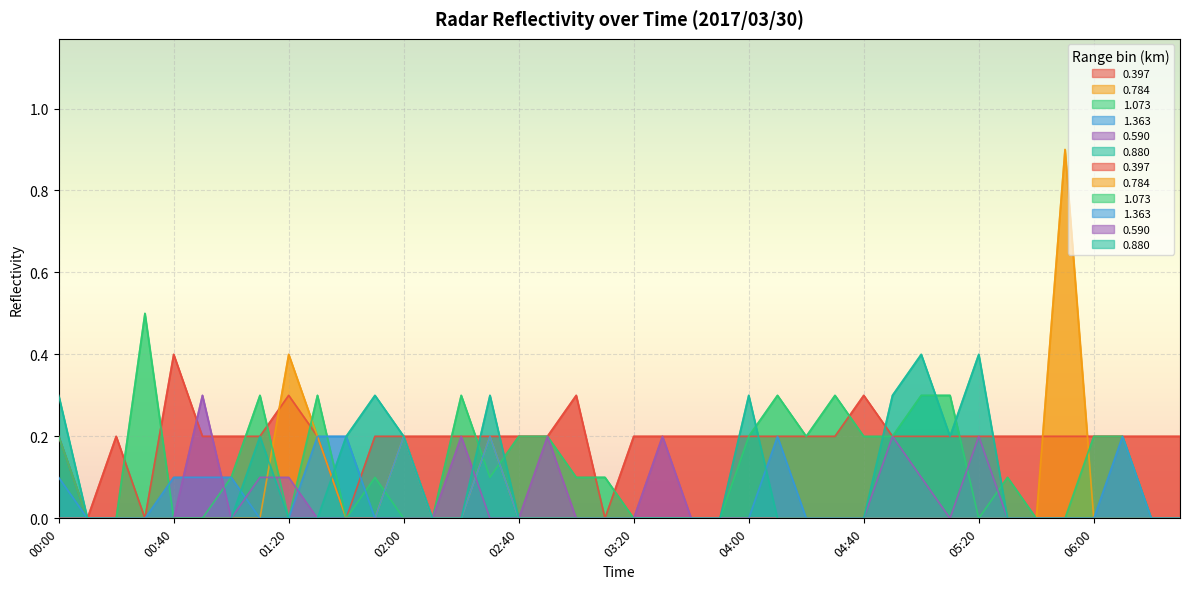

List the series in order of their peak value, lowest first.

1.363, 0.590, 0.397, 0.880, 1.073, 0.784